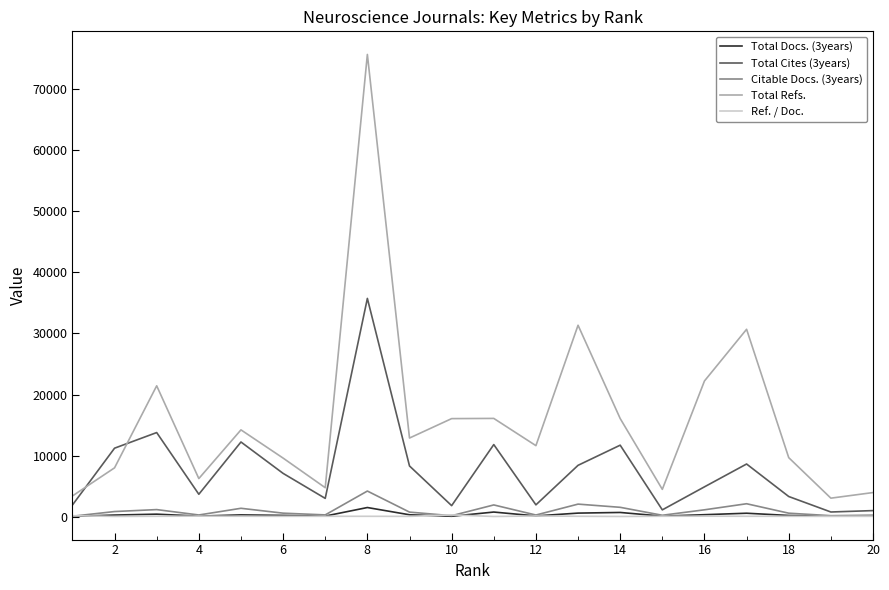

True or false: Total Refs. and Citable Docs. (3years) intersect in this chart.

False